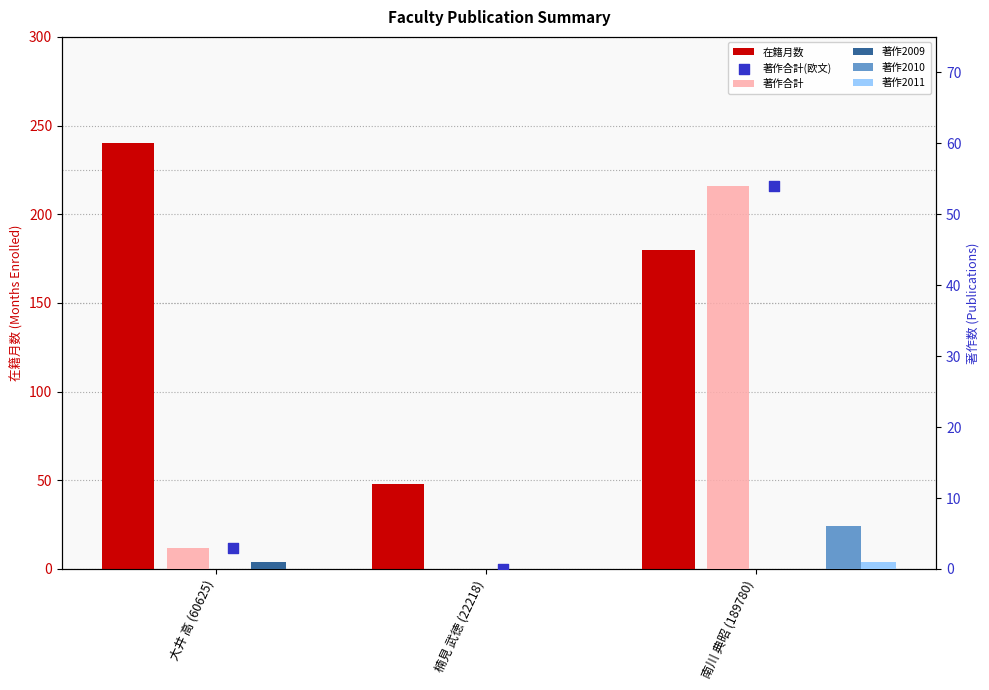

What is the total value across all series at 楠見 武徳 (22218)?

48